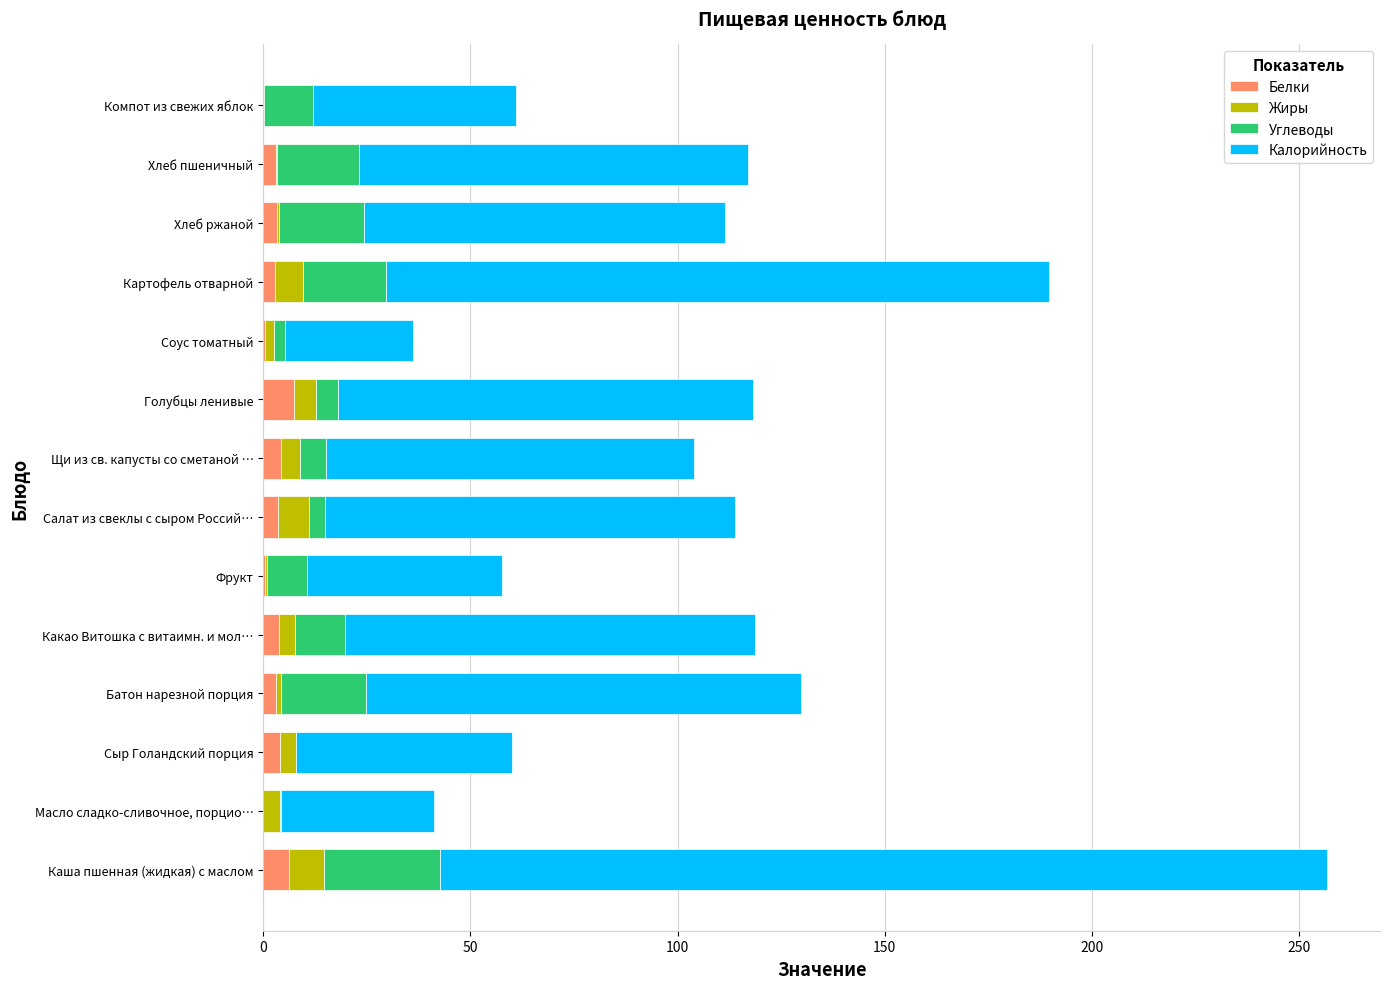

At which category is the sum across all series the highest?

Каша пшенная (жидкая) с маслом